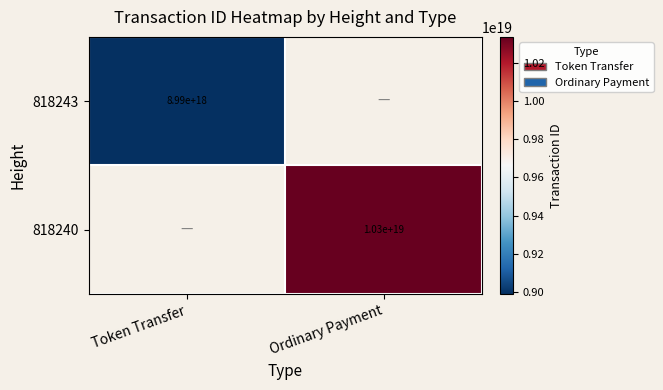

Which category has the highest value across all series?

Ordinary Payment